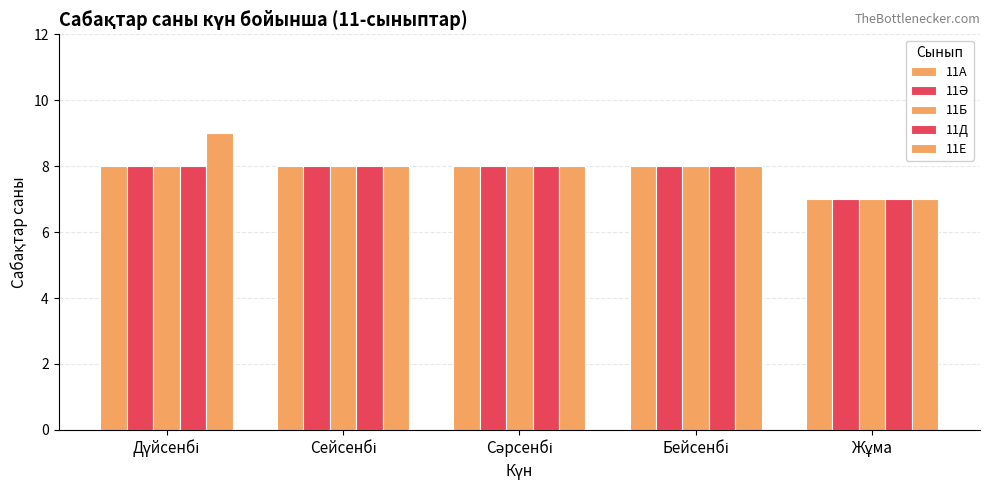

Are the bars grouped side by side (vs. stacked)?

Yes